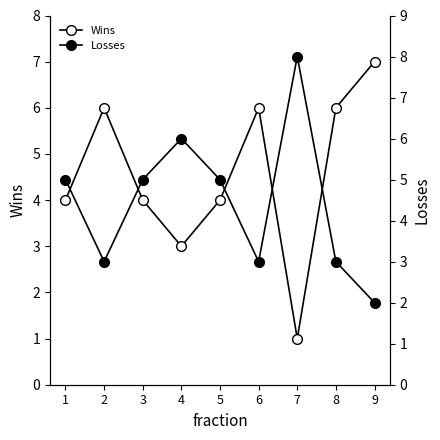

What value does the Wins series have at 7?

1